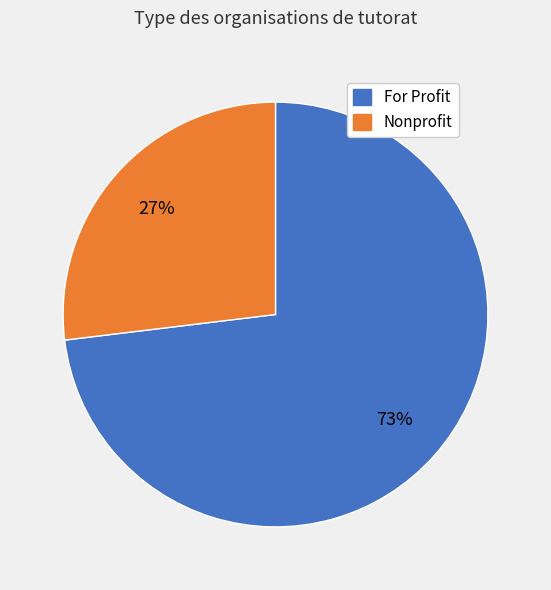

Which category has the smallest portion of the pie?

Nonprofit